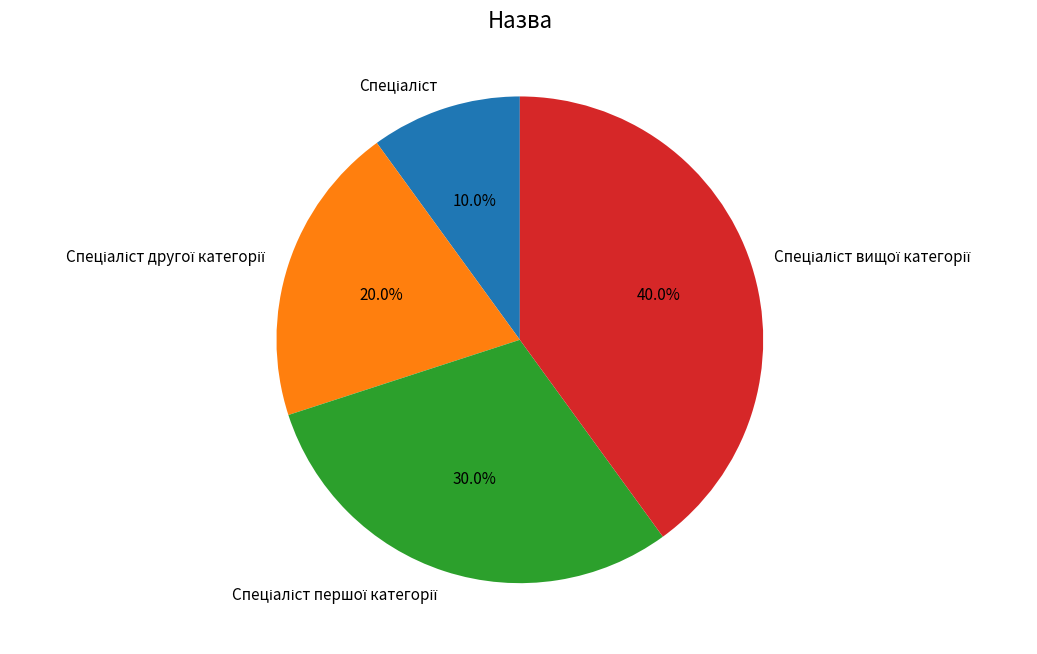

Is there a majority slice in this chart?

No